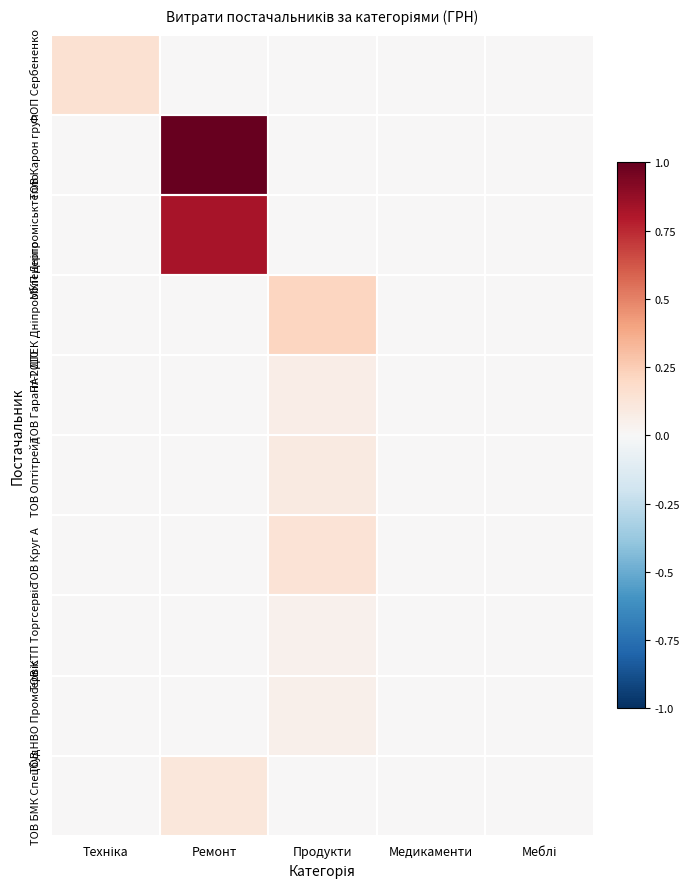

Which series has the widest spread of values?

ТОВ Карон груп